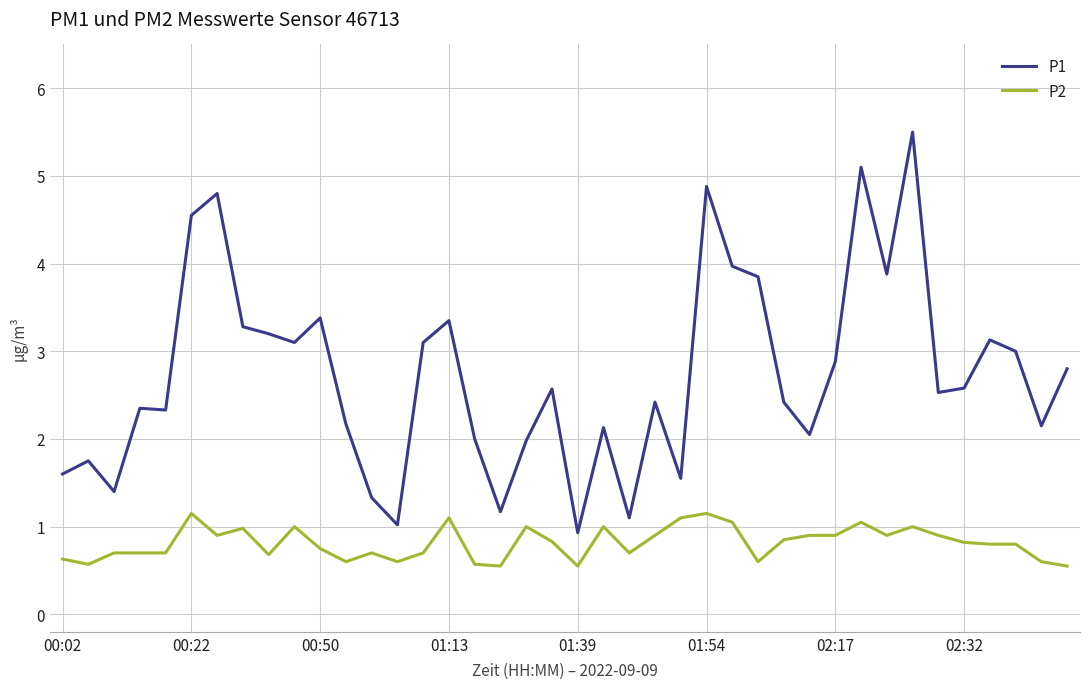

List the series in order of their peak value, lowest first.

P2, P1